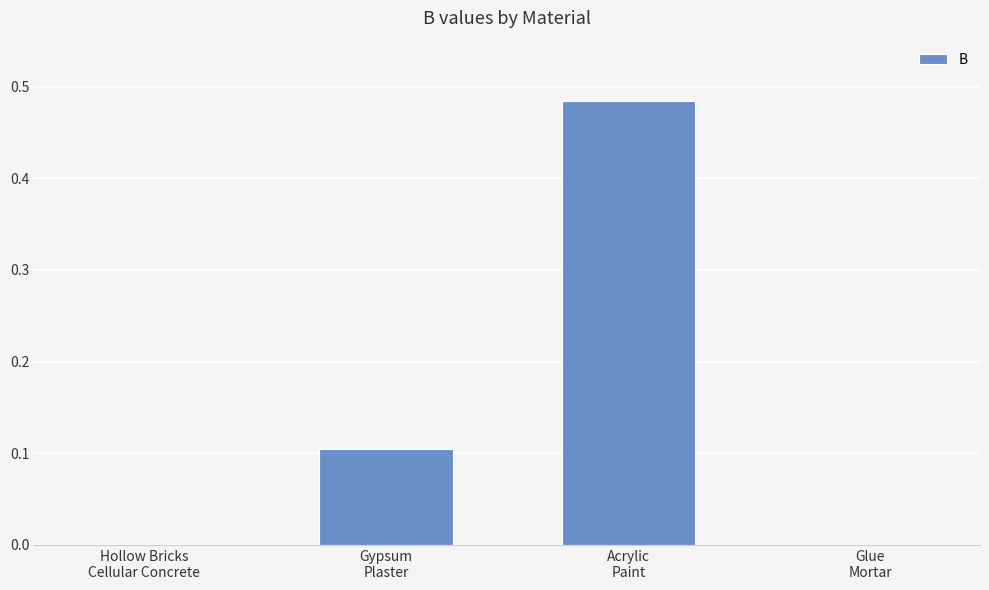

What is the sum of all values?

0.6